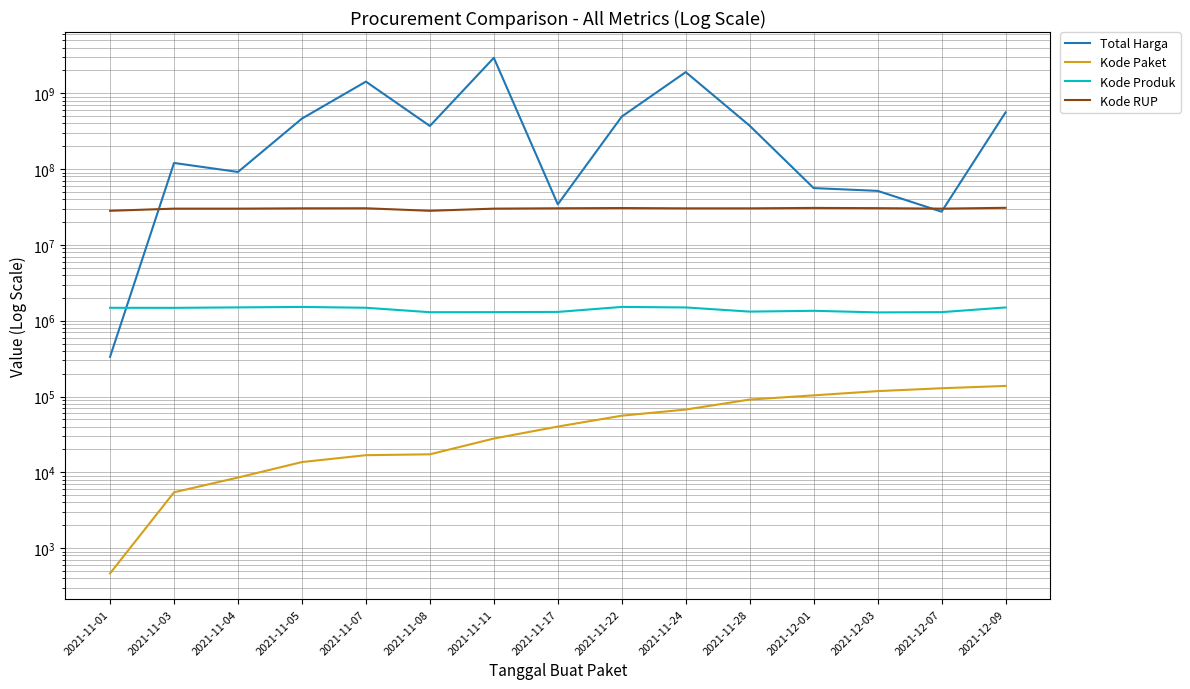

What is the label of the 7th point from the left?

2021-11-11